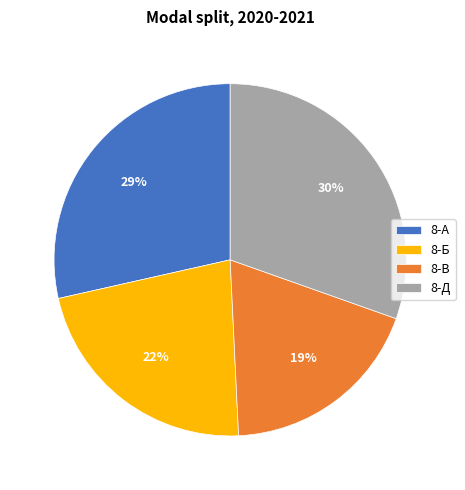

To the nearest percent, what is the average slice percentage?

25%